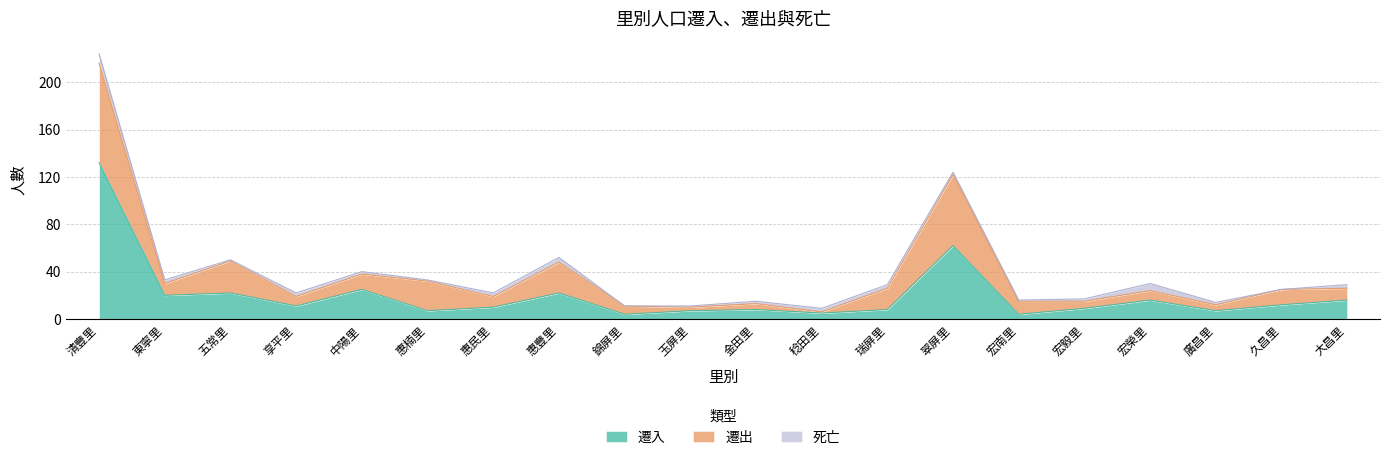

List the labels in order of 死亡 value, smallest first.

錦屏里, 久昌里, 五常里, 惠楠里, 玉屏里, 宏南里, 中陽里, 金田里, 翠屏里, 宏毅里, 廣昌里, 東寧里, 享平里, 惠民里, 稔田里, 瑞屏里, 大昌里, 惠豐里, 宏榮里, 清豐里